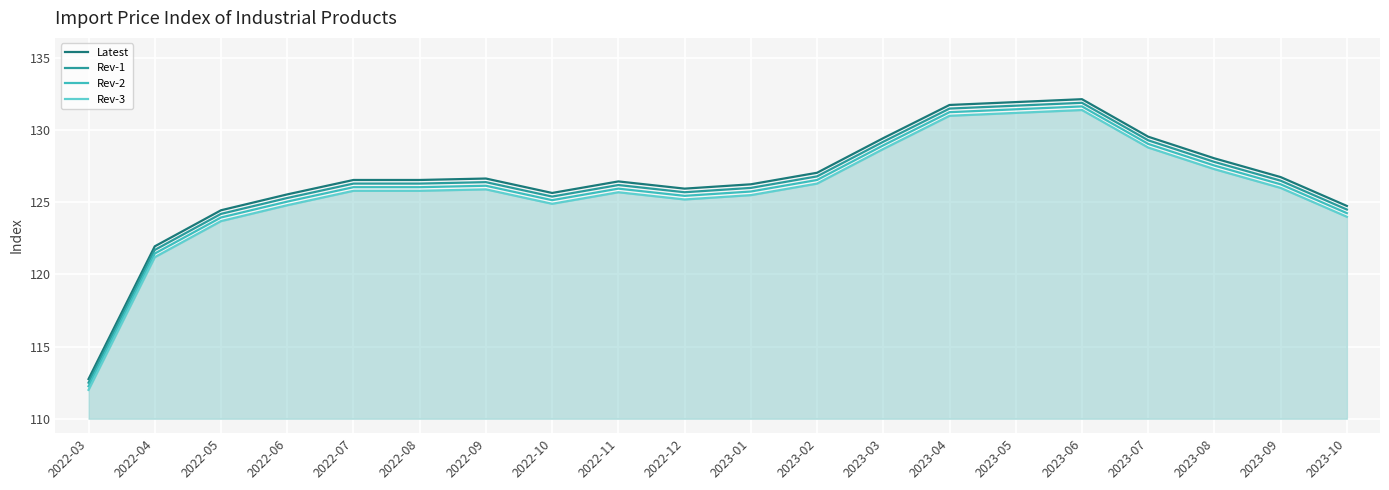

True or false: Latest and Rev-2 intersect in this chart.

False